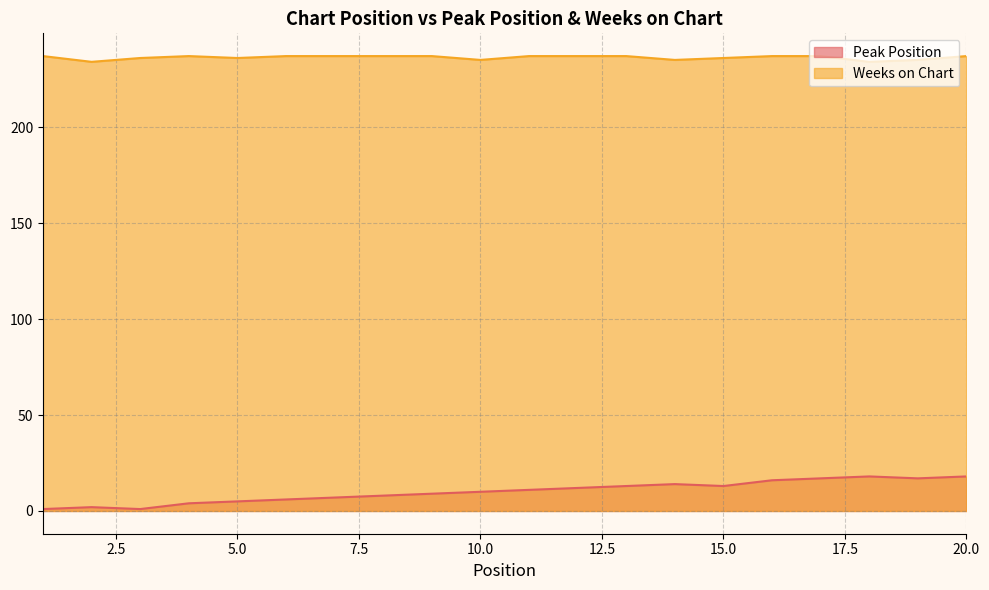

True or false: Peak Position and Weeks on Chart intersect in this chart.

False